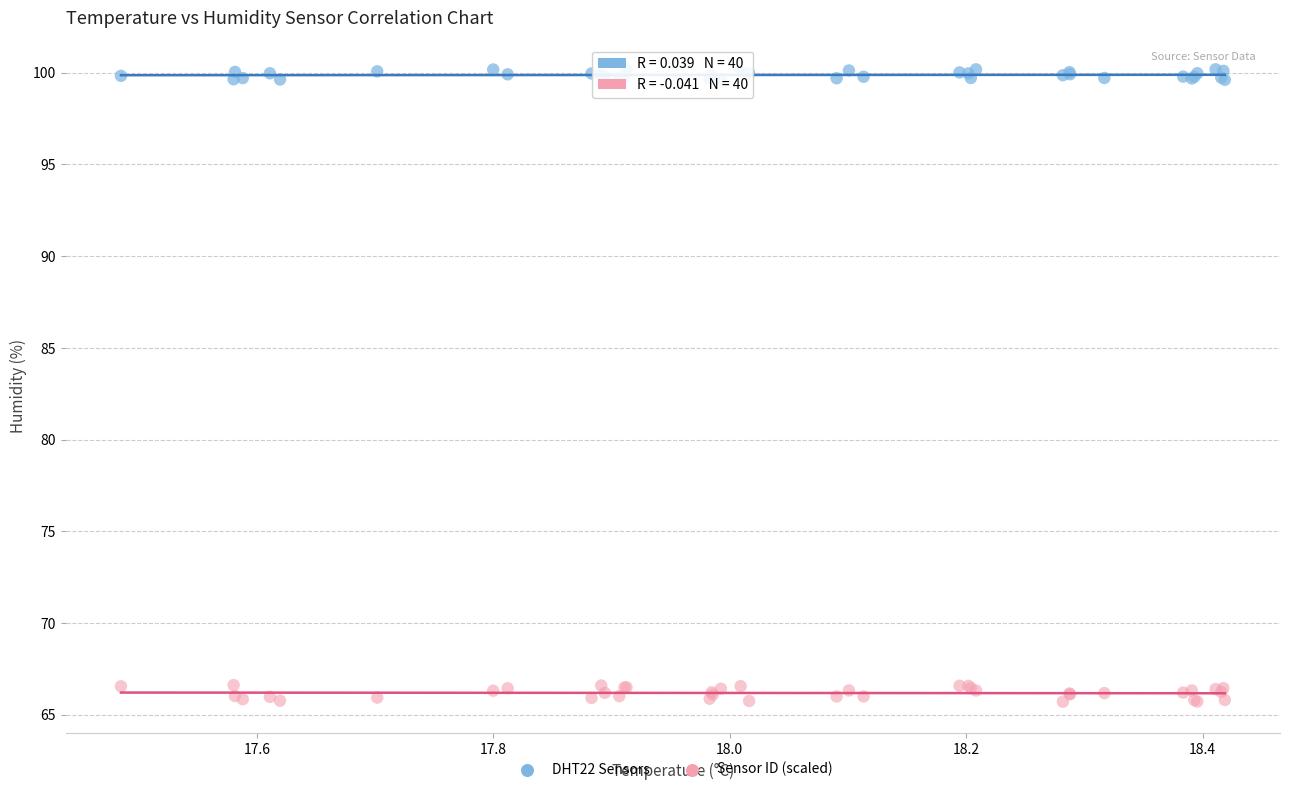

Which series contains the highest Y value?

DHT22 Sensors